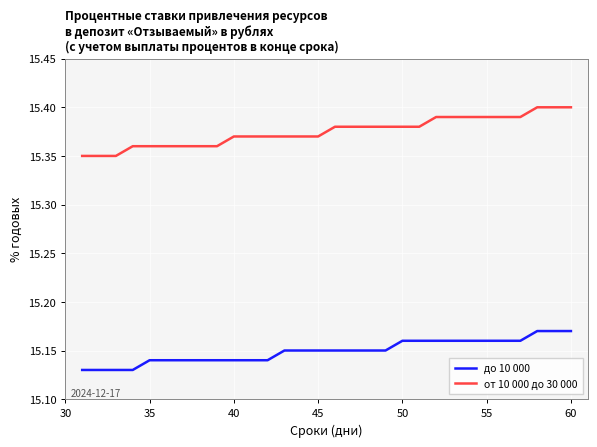

True or false: от 10 000 до 30 000 and до 10 000 cross at least once.

False